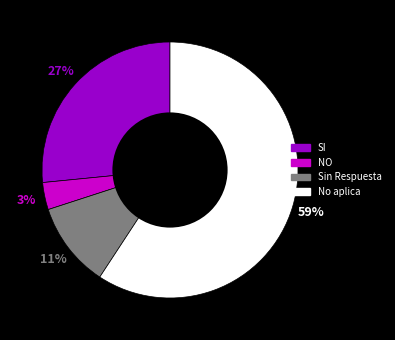

To the nearest percent, what is the average slice percentage?

25%